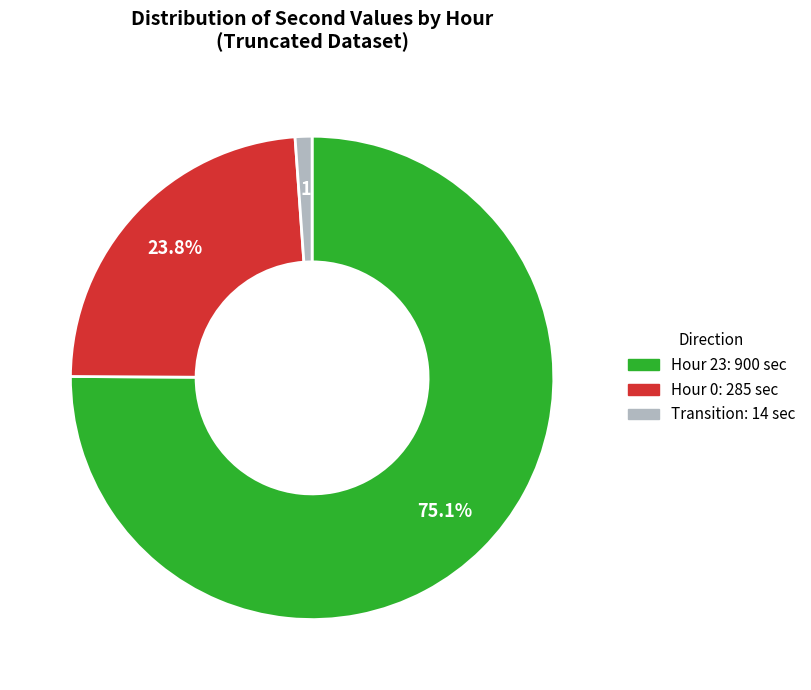

Does any single category account for the majority?

Yes